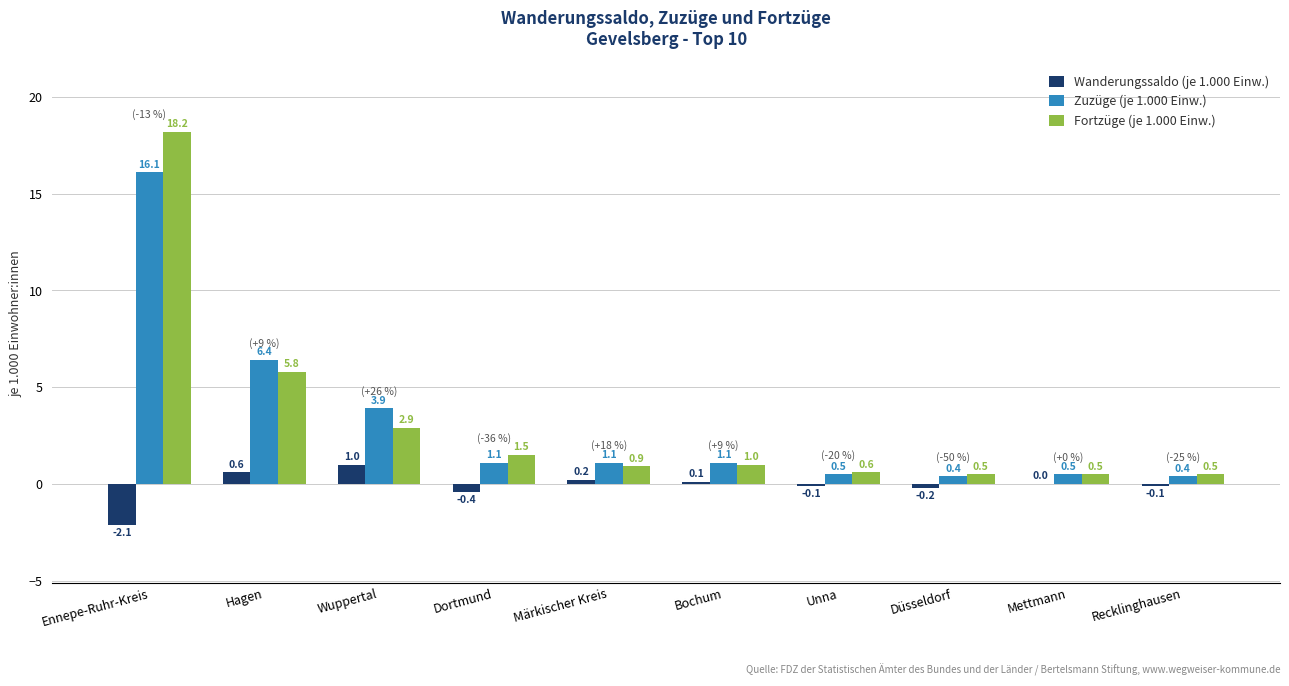

What are all the series names shown in the legend?

Wanderungssaldo (je 1.000 Einw.), Zuzüge (je 1.000 Einw.), Fortzüge (je 1.000 Einw.)